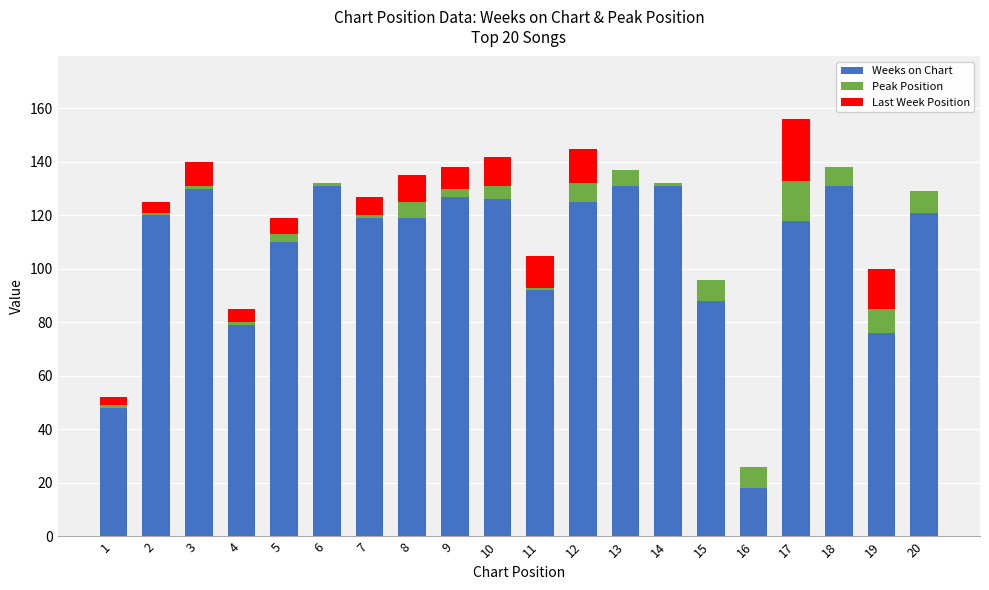

At which category is the sum across all series the highest?

17